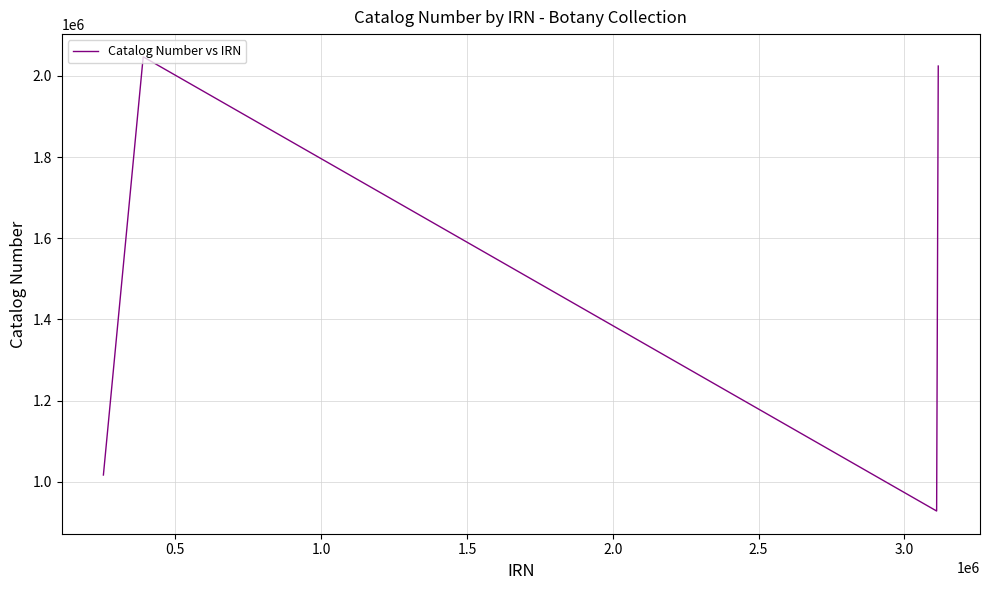

How many interior local valleys (lower than both neighbors) does the data have?

1